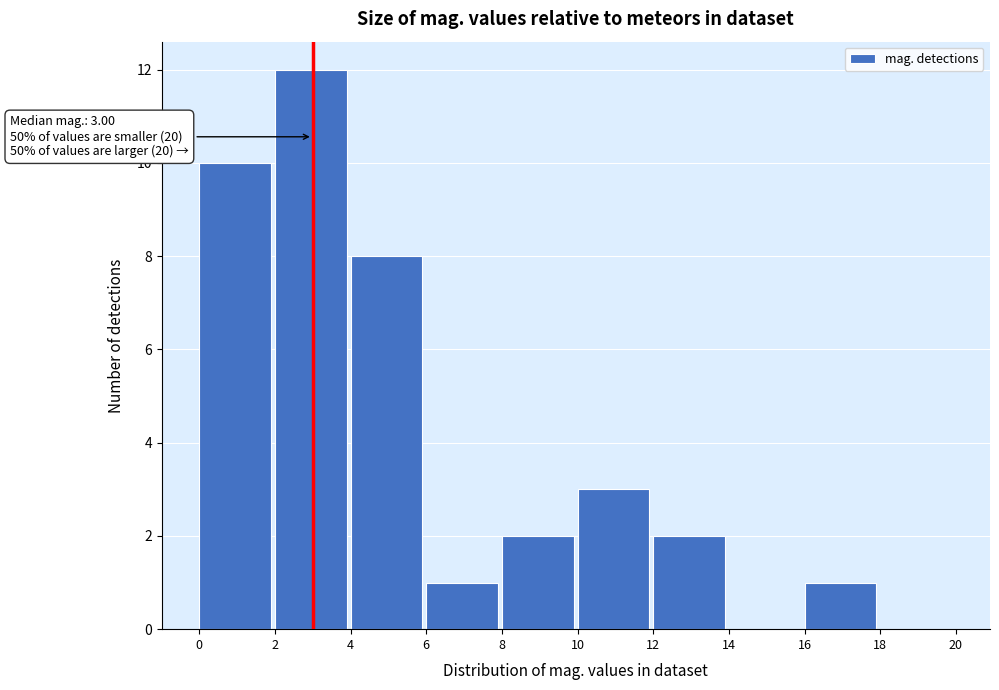

Over which range of the x-axis is the bar tallest?

2 to 4